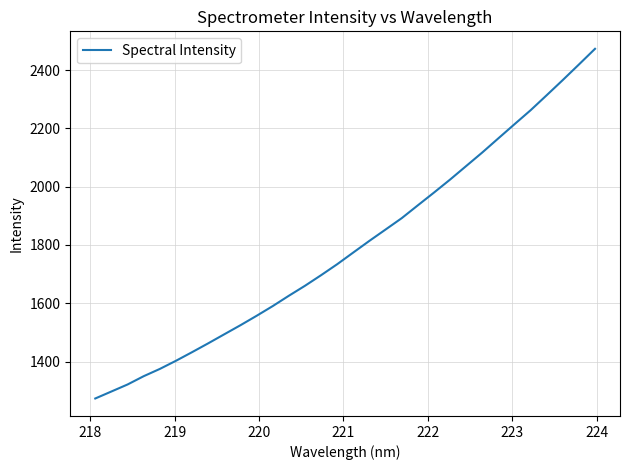

Does the chart display data point markers on the line(s)?

No